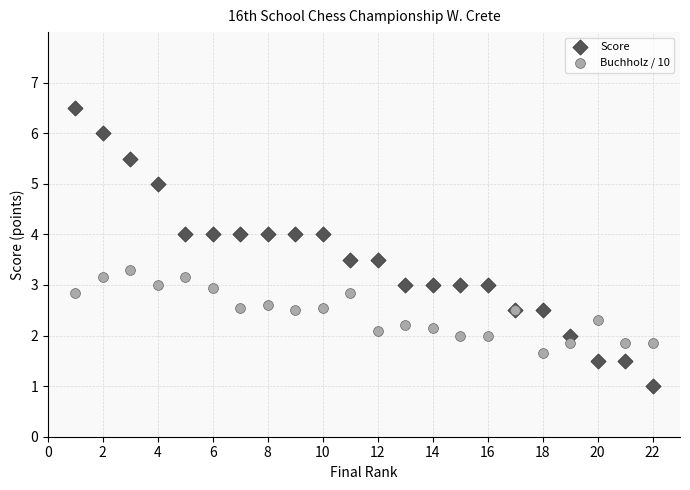

Which series has the widest spread of Y values?

Score